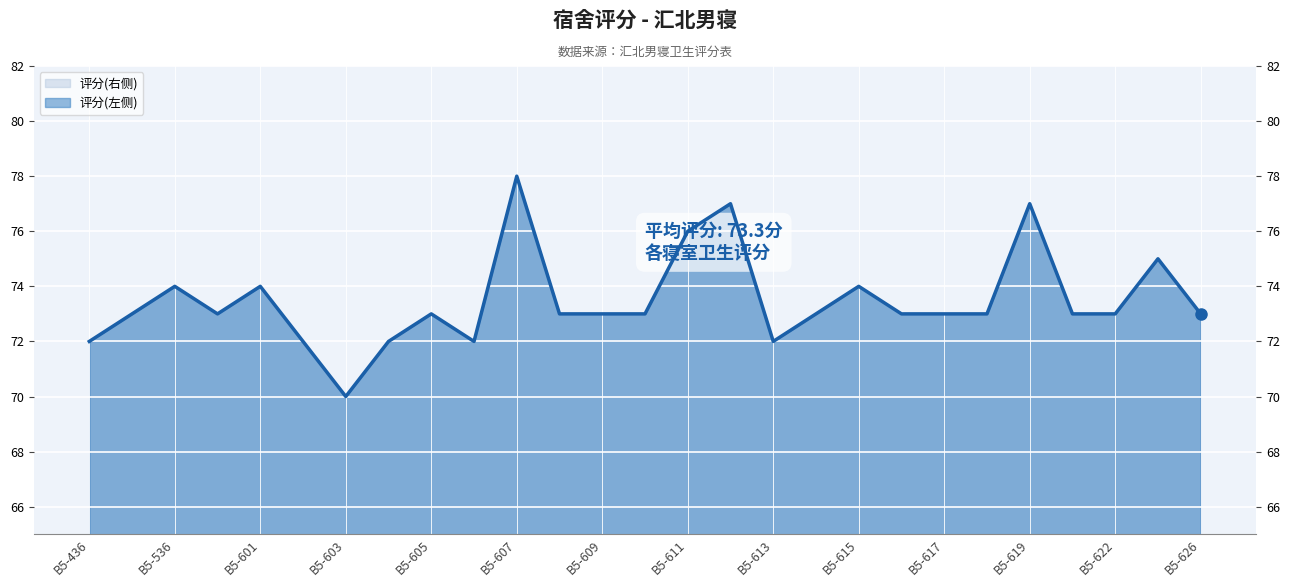

At which category does the chart reach its minimum across all series?

B5-603